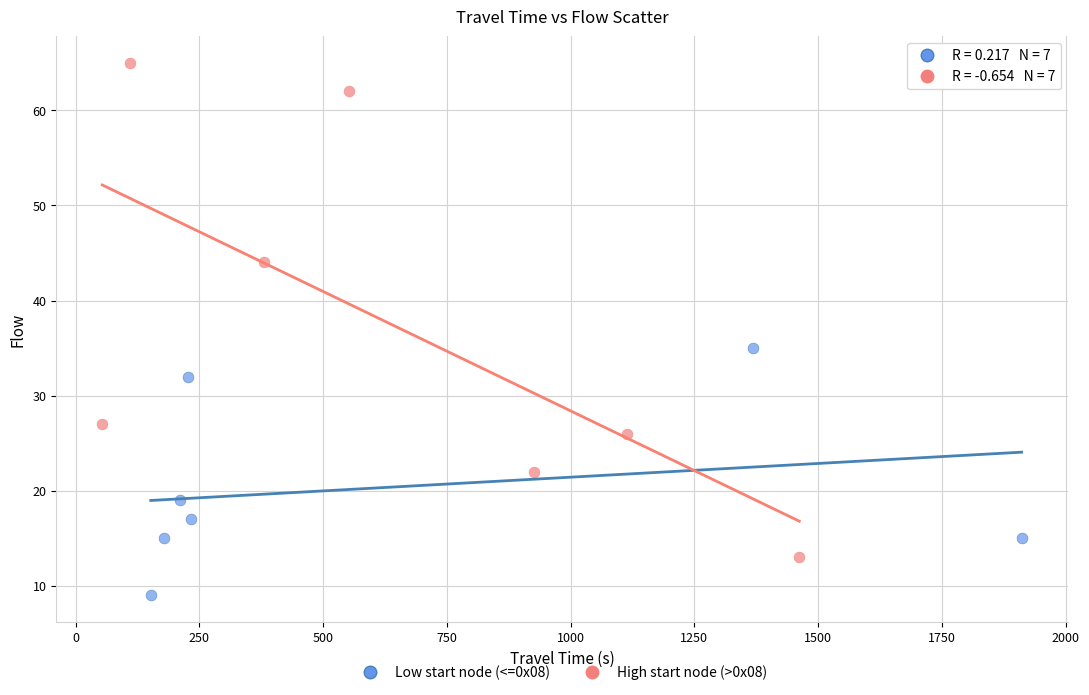

Which series contains the lowest Y value?

Low start node (<=0x08)